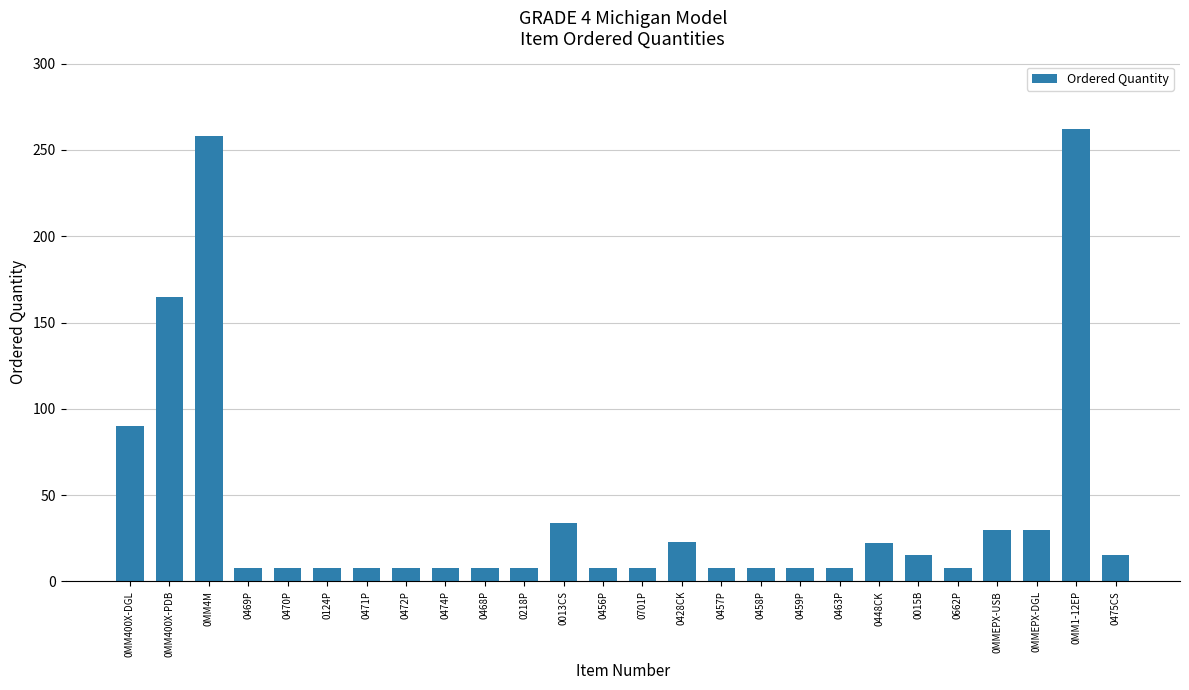

Does the chart contain stacked bars?

No